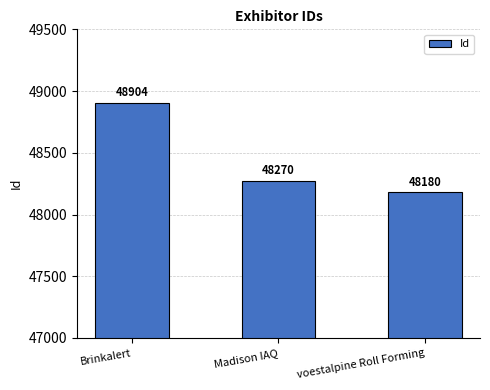

What value does the data have at voestalpine Roll Forming?

48180